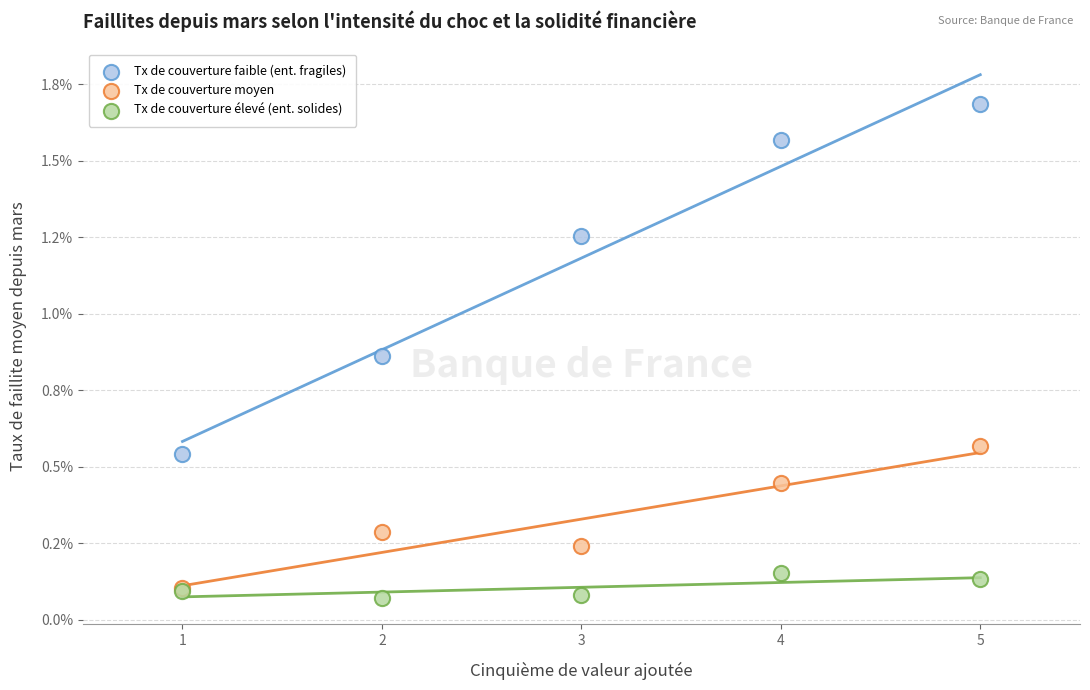

Which series reaches the minimum Y coordinate?

Tx de couverture élevé (ent. solides)